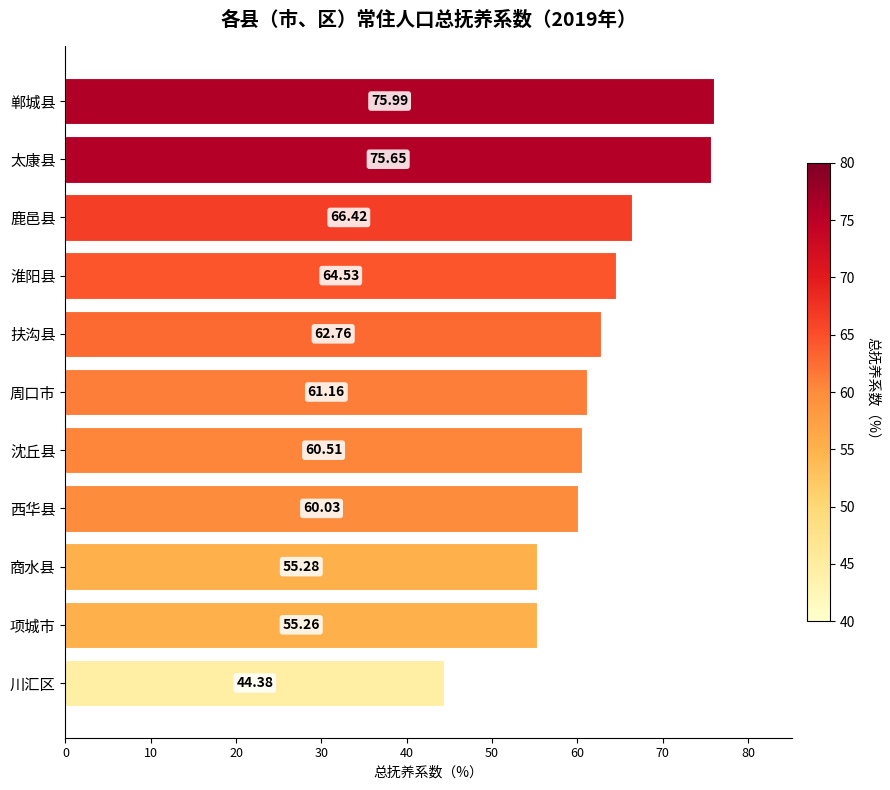

Between 沈丘县 and 商水县, which is larger?

沈丘县